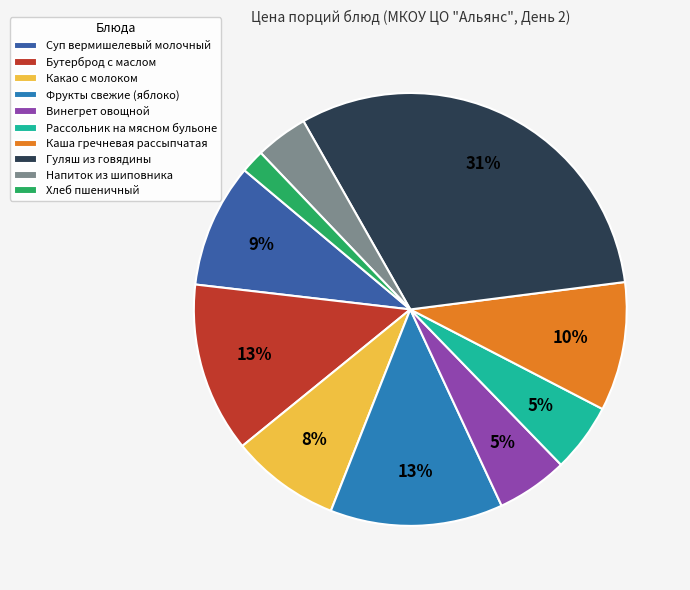

Count the number of slices in the pie.

10